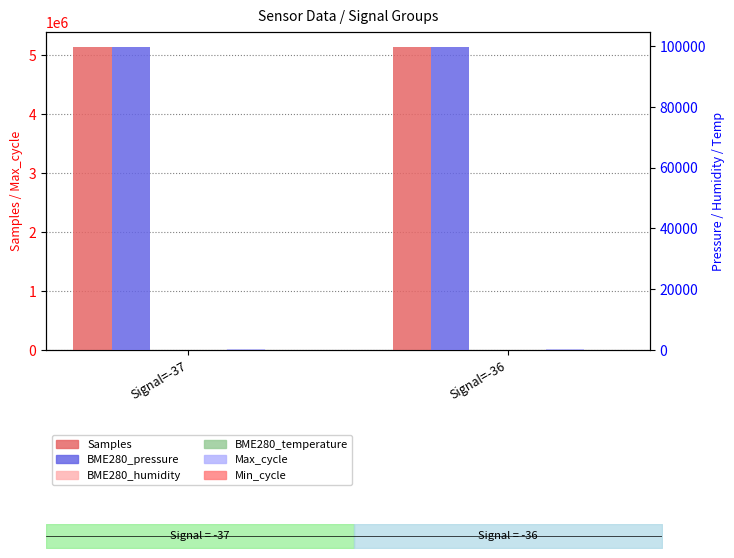

What is the lowest value of the Samples series?

5132340.0